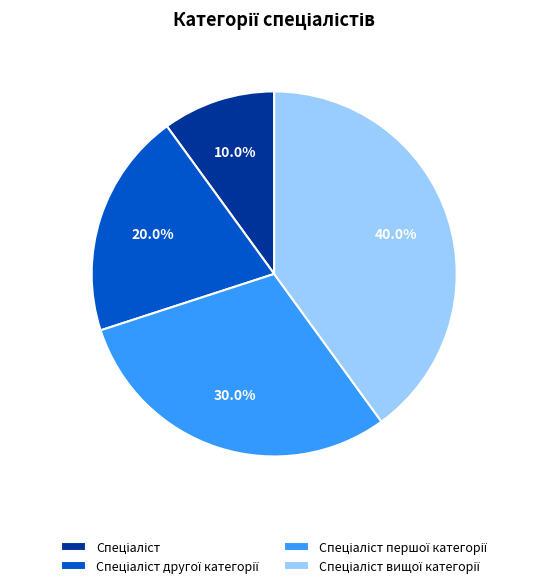

How many segments does this pie chart have?

4